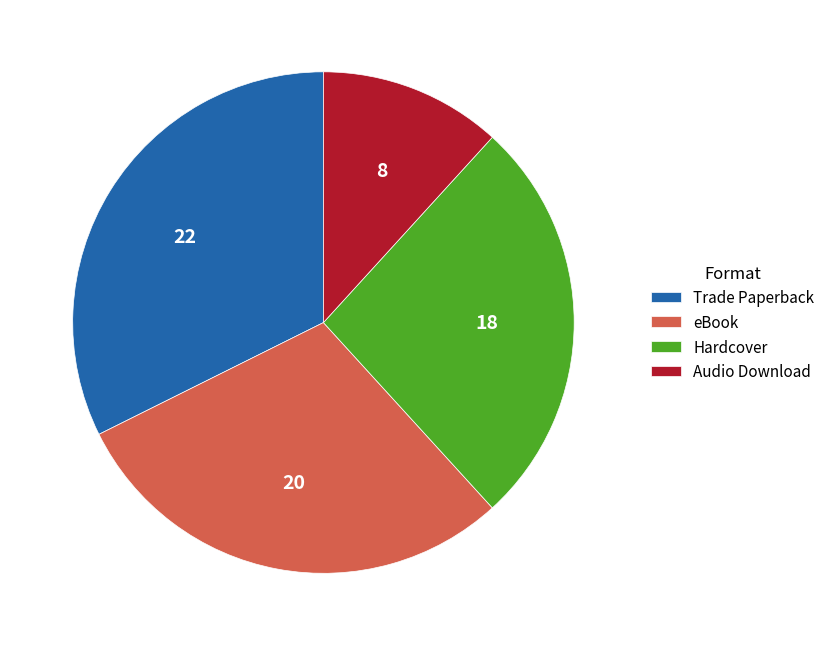

Which category has the smallest portion of the pie?

Audio Download